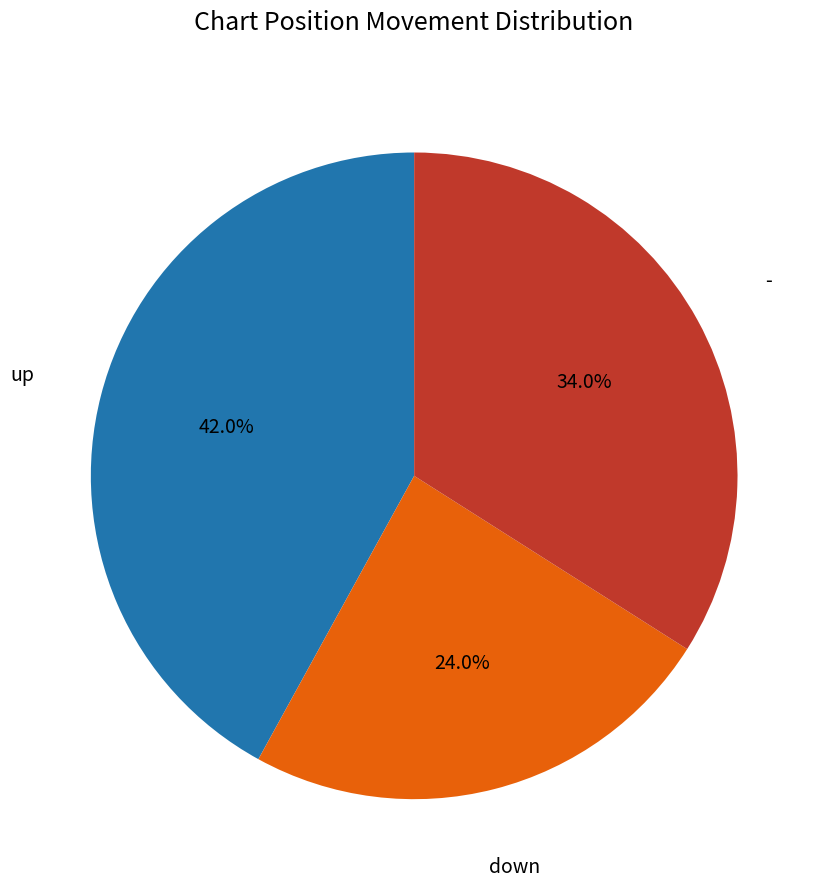

Is there a majority slice in this chart?

No